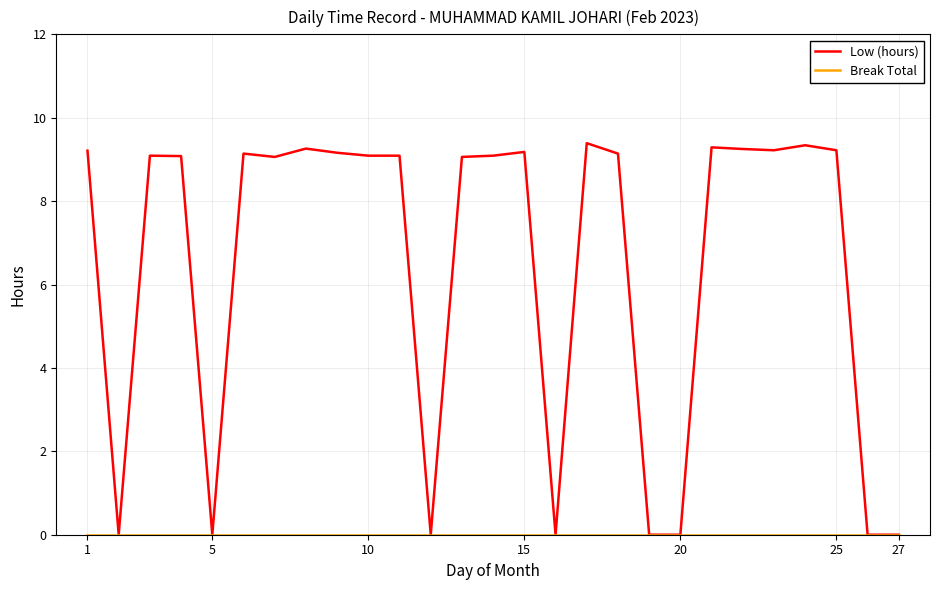

What is the greatest value displayed?

9.4